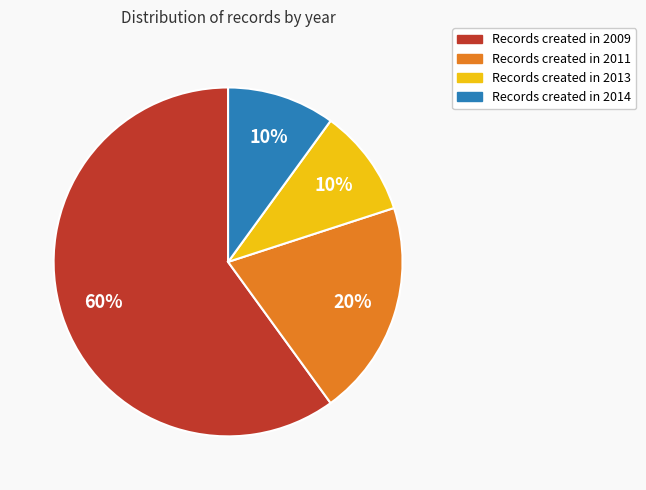

Is there a majority slice in this chart?

Yes